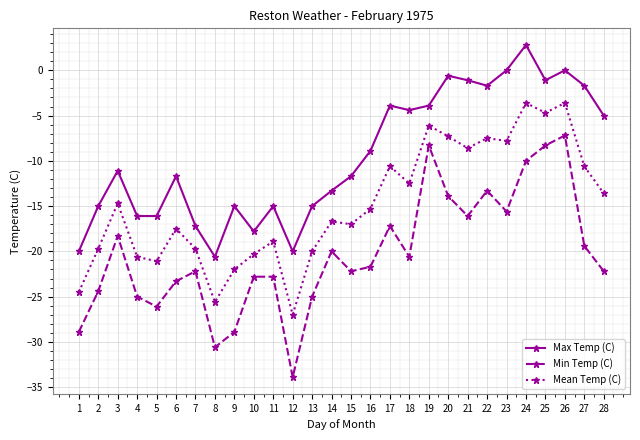

Which series has the largest total across all categories?

Max Temp (C)